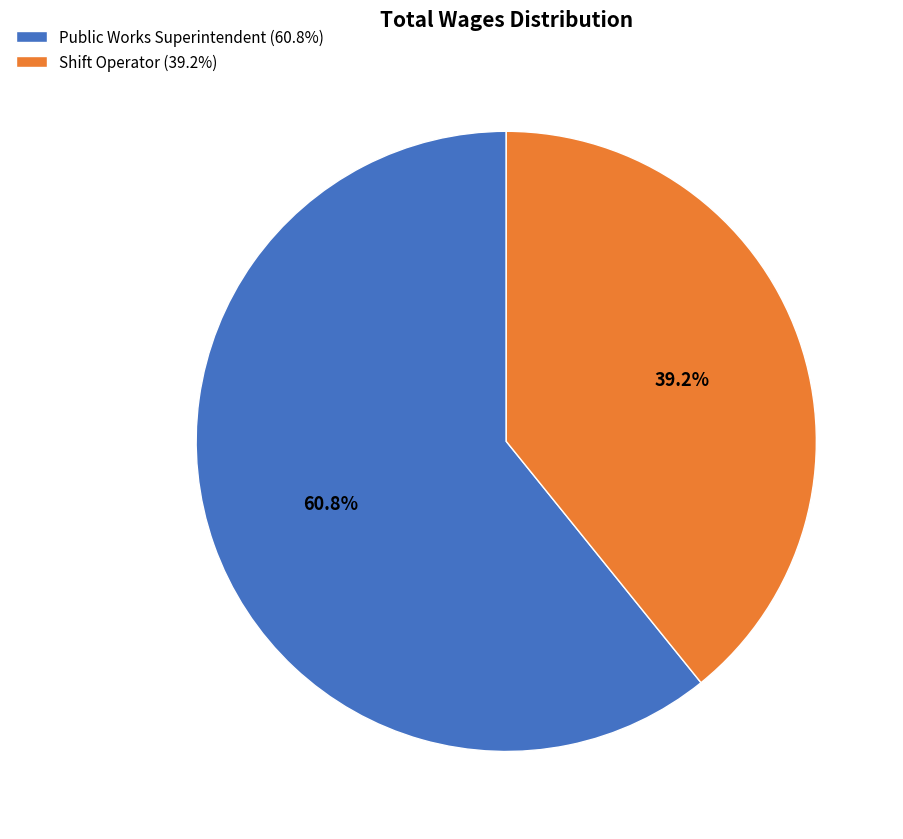

What portion of the pie excludes Shift Operator?

60.8%